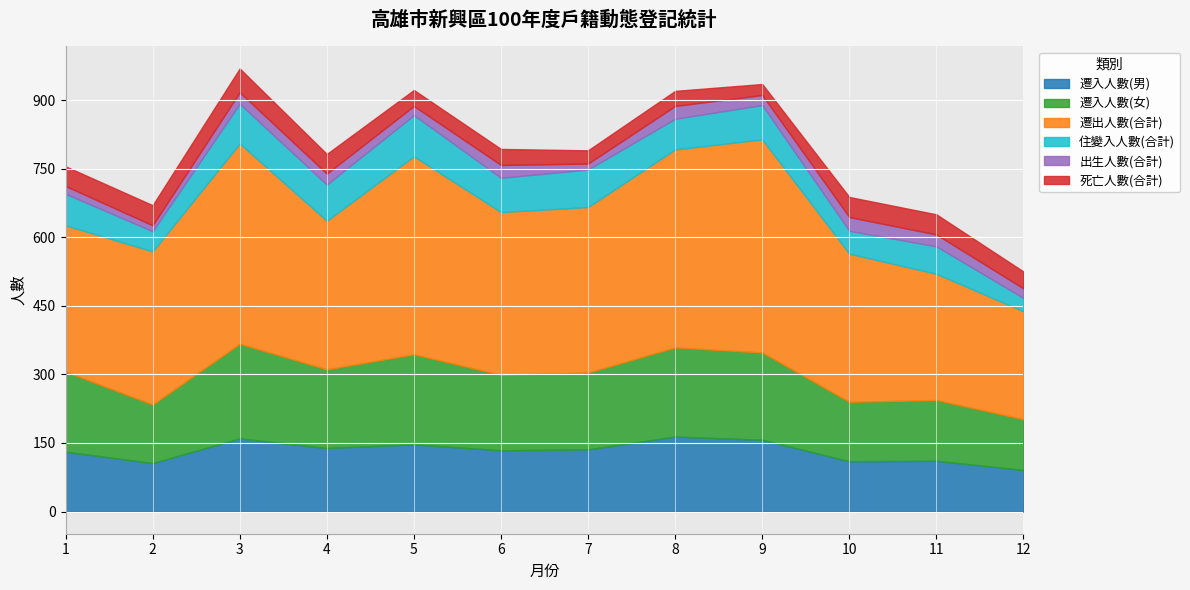

The value of 遷入人數(女) at 1 is 70. True or false?

False